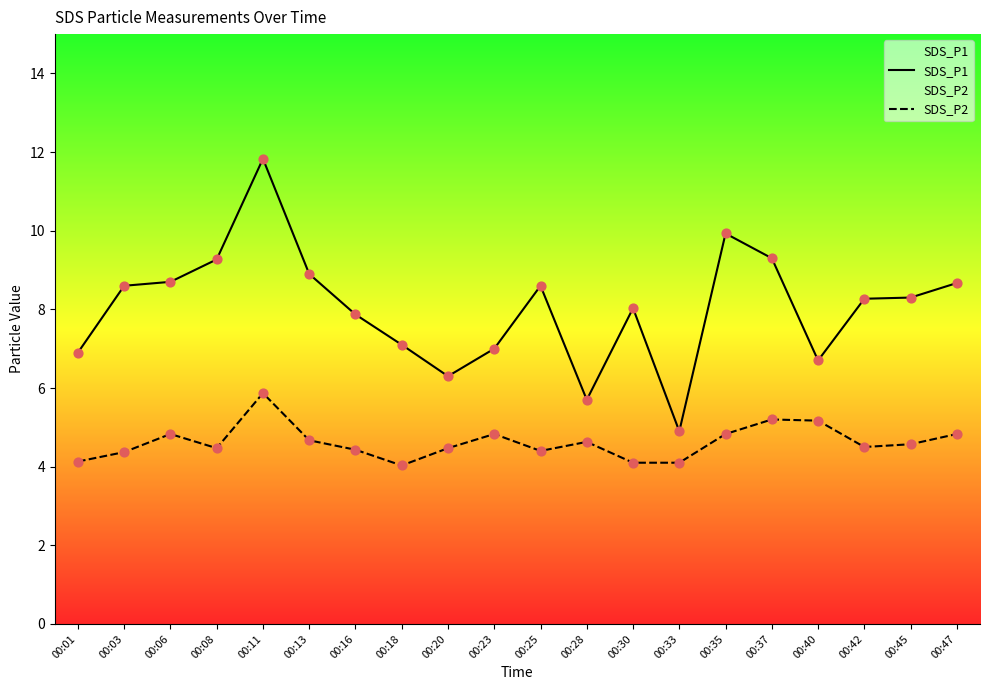

What is the total value across all series at 00:47?

13.5